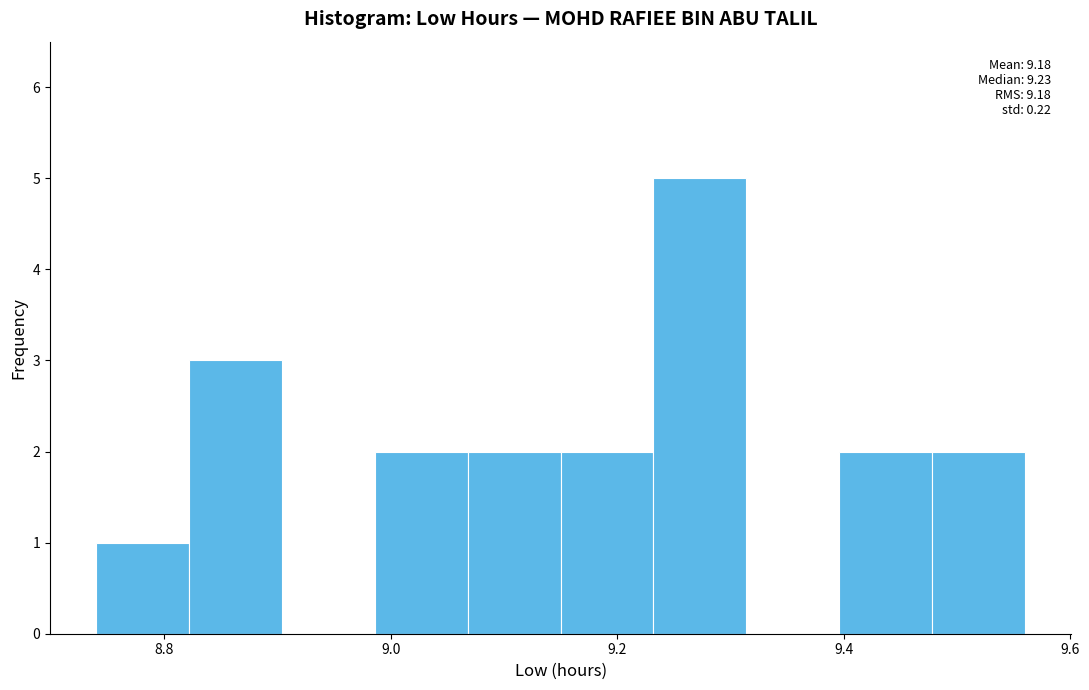

Which range on the x-axis has the tallest bar?

9.232 to 9.314